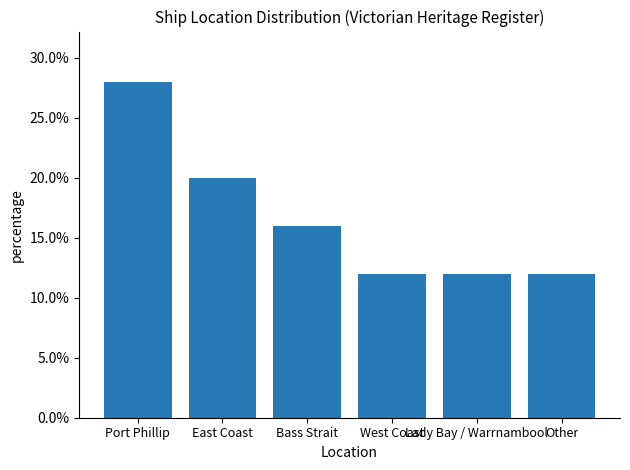

The chart shows a value of 0.4 at Port Phillip. True or false?

False